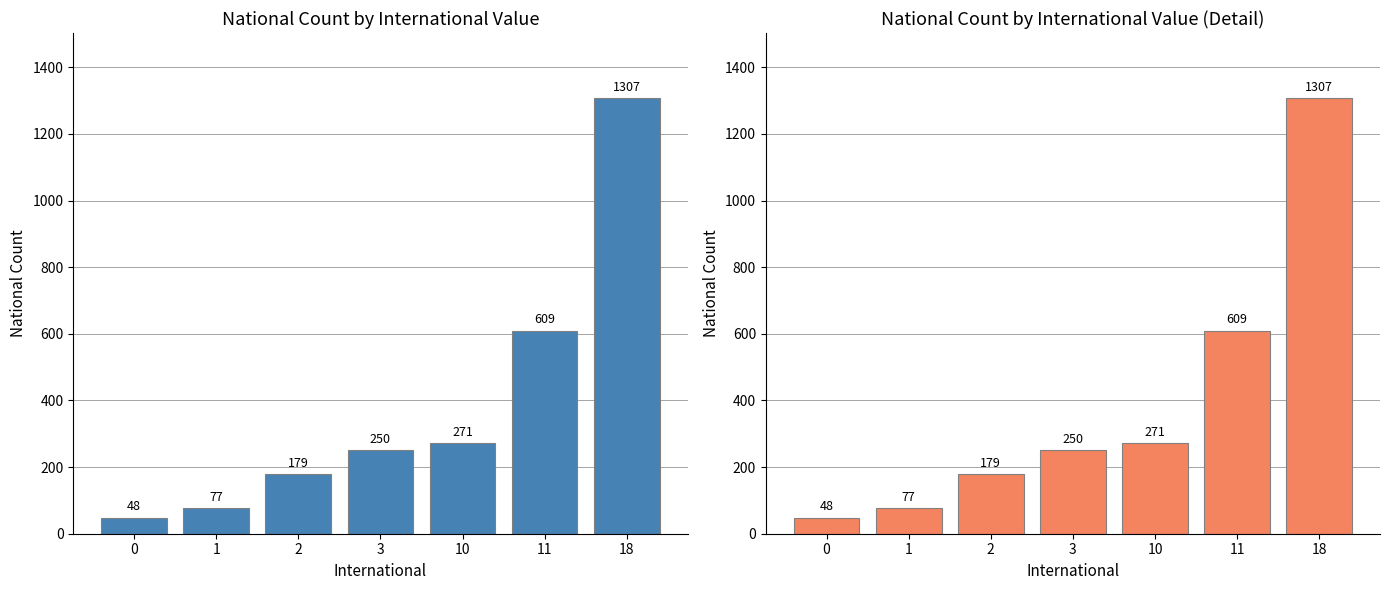

What is the change in value from 0 to 11?

+561